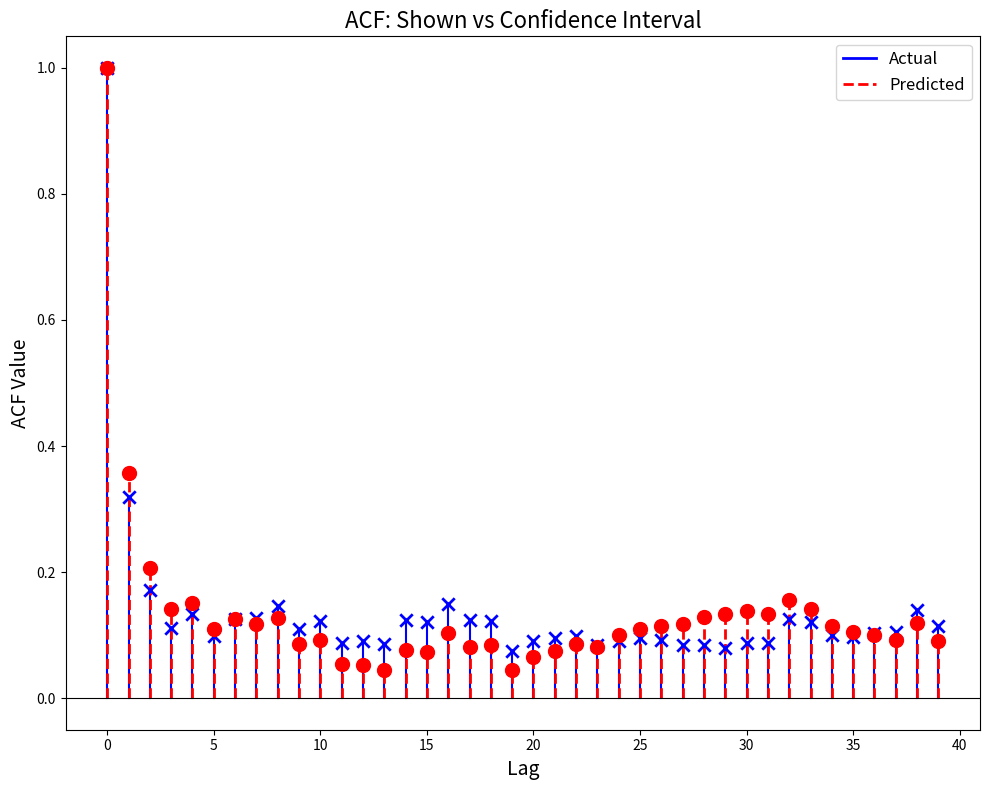

What are all the series names shown in the legend?

Actual, Predicted